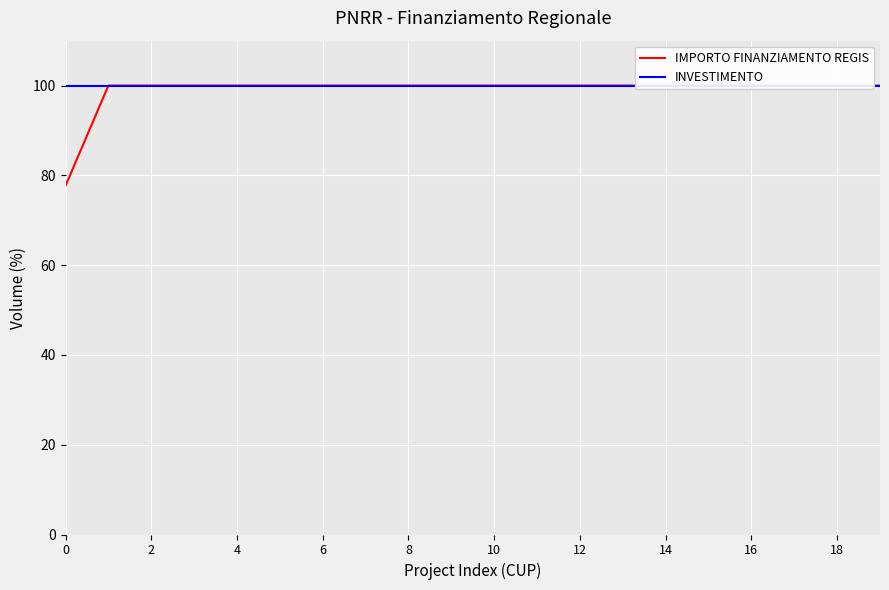

True or false: IMPORTO FINANZIAMENTO REGIS and INVESTIMENTO intersect in this chart.

False